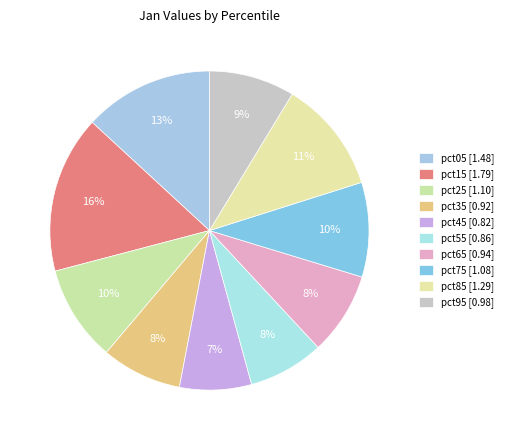

What percentage is the pct45 slice, to the nearest percent?

7%